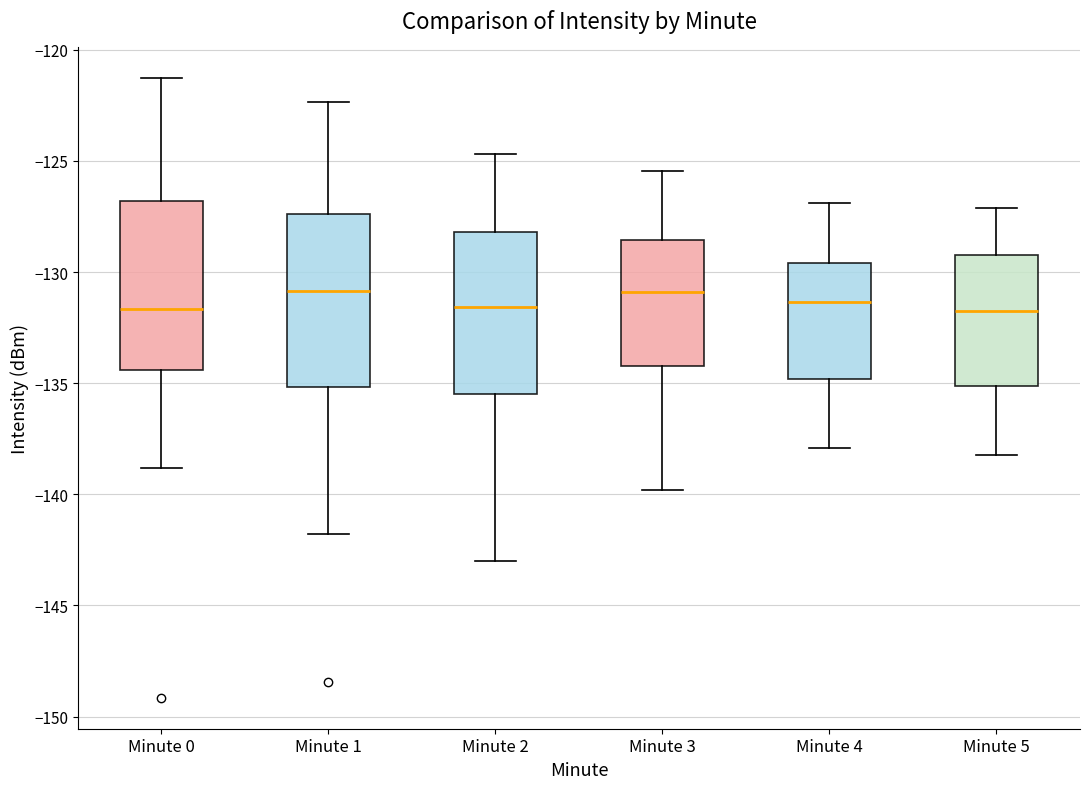

Reading left to right, read every box against the y-axis: the position of its median line, the range the box covers, and the ends of its whiskers. The values are not printed on the chart, so give them approximately, as read against the axis.

Minute 0: median -131.5, box -134.5 to -127.0, whiskers -139.0 to -121.5
Minute 1: median -131.0, box -135.0 to -127.5, whiskers -142.0 to -122.5
Minute 2: median -131.5, box -135.5 to -128.0, whiskers -143.0 to -124.5
Minute 3: median -131.0, box -134.0 to -128.5, whiskers -140.0 to -125.5
Minute 4: median -131.5, box -135.0 to -129.5, whiskers -138.0 to -127.0
Minute 5: median -131.5, box -135.0 to -129.0, whiskers -138.0 to -127.0